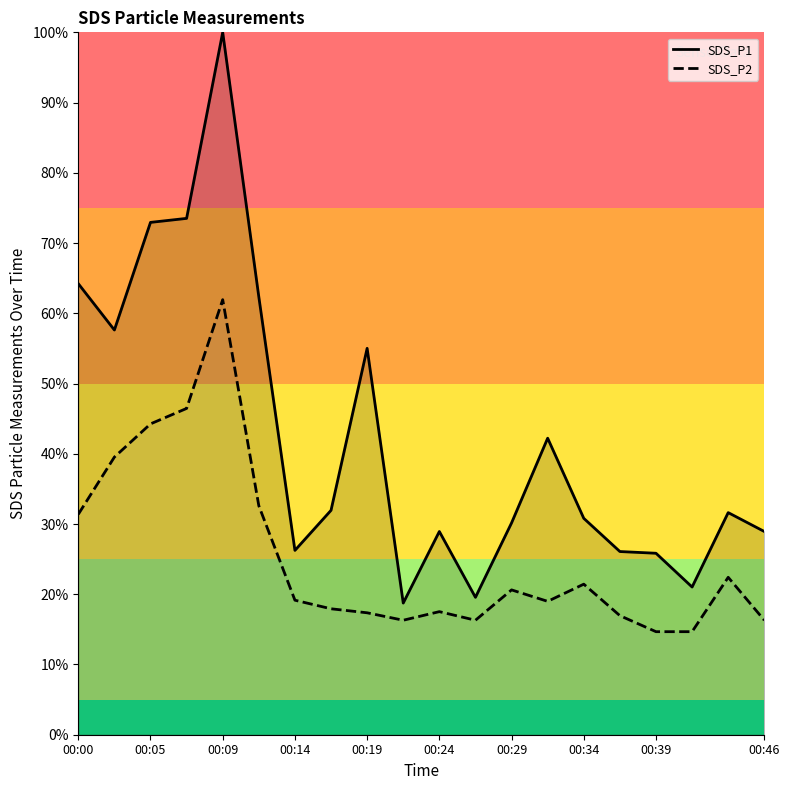

What is the maximum value shown in the chart?

1.0